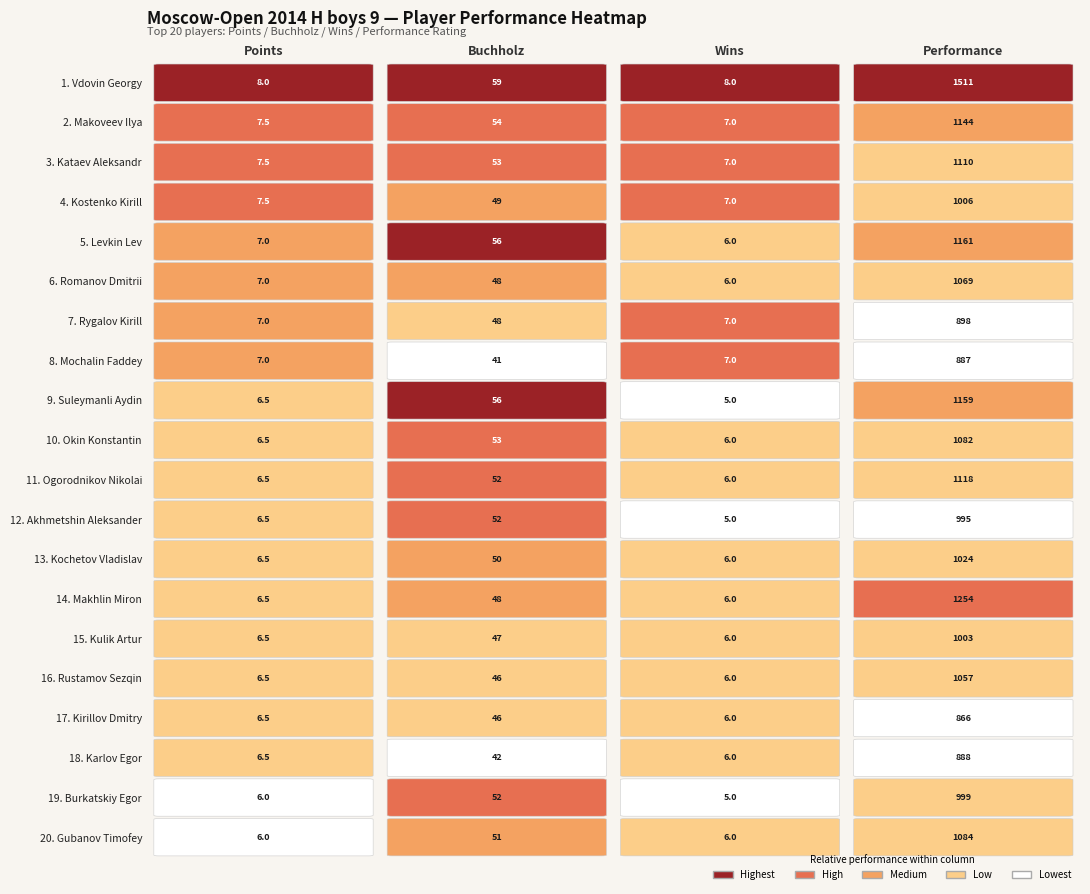

At 1, list the series in order from largest to smallest.

Vdovin Georgy, Levkin Lev, Suleymanli Aydin, Makoveev Ilya, Kataev Aleksandr, Okin Konstantin, Burkatskiy Egor, Ogorodnikov Nikolai, Akhmetshin Aleksander, Gubanov Timofey, Kochetov Vladislav, Kostenko Kirill, Romanov Dmitrii, Makhlin Miron, Rygalov Kirill, Kulik Artur, Rustamov Sezqin, Kirillov Dmitry, Karlov Egor, Mochalin Faddey